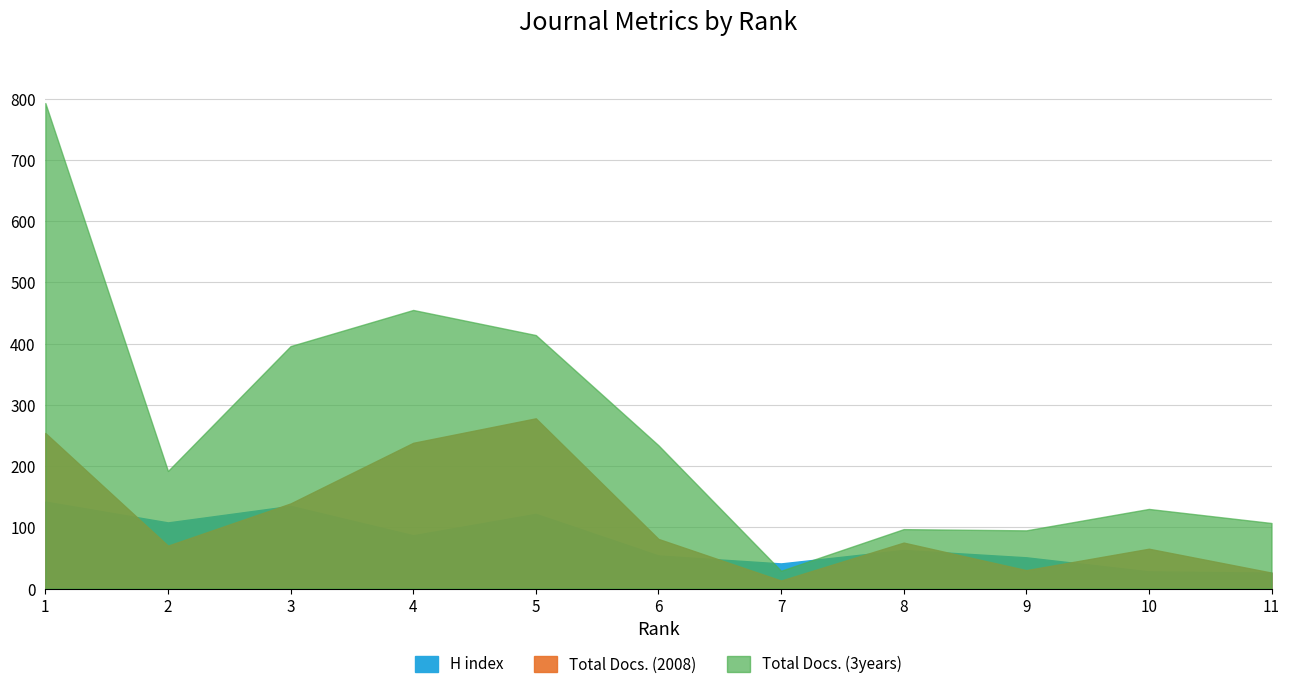

How many values in the Total Docs. (2008) series are below 75?

5